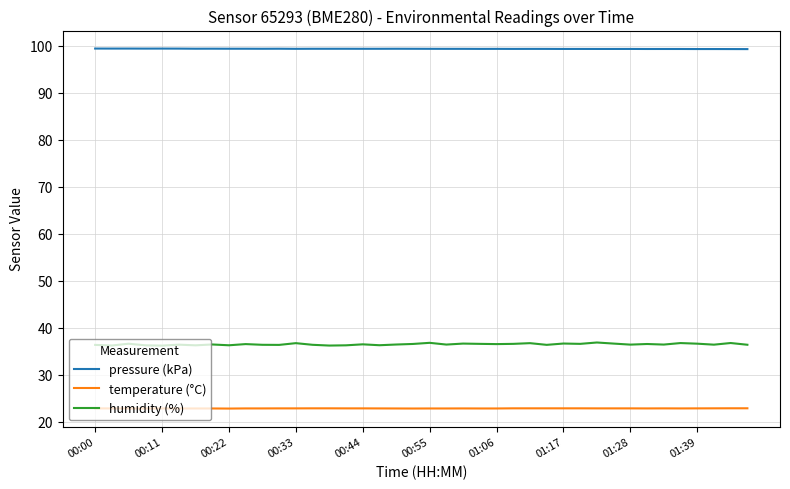

True or false: pressure (kPa) has more than 2 points higher than both neighbors.

True